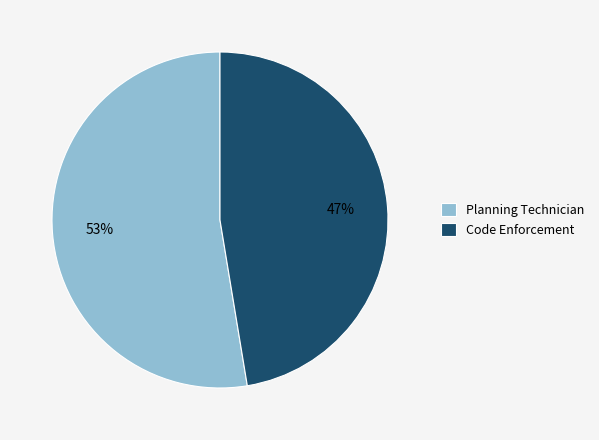

Which has a higher value, Planning Technician or Code Enforcement?

Planning Technician